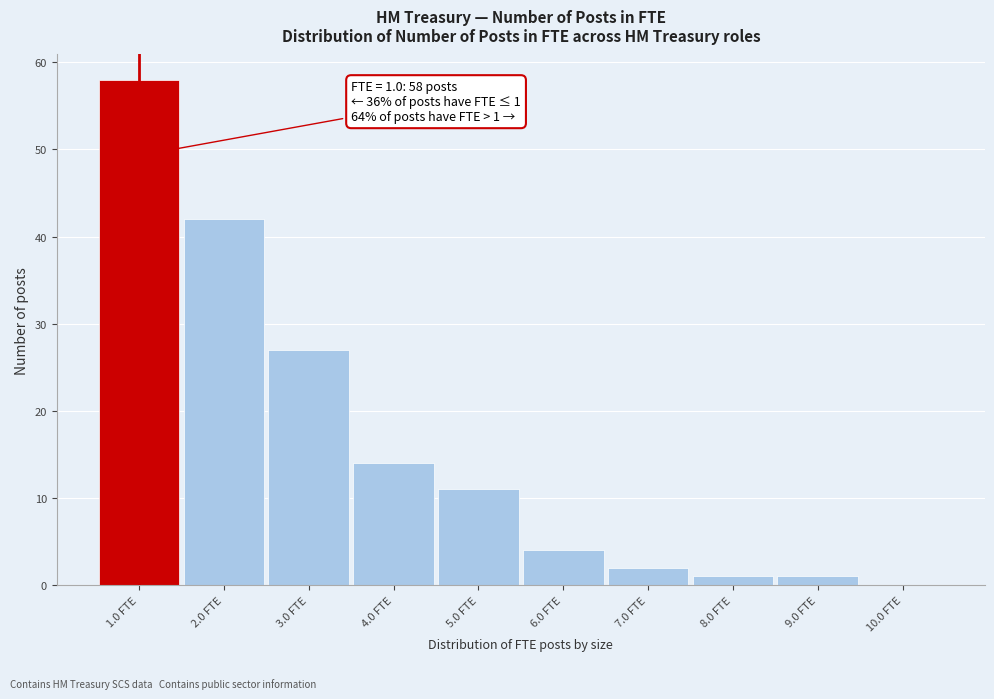

Which range on the x-axis has the tallest bar?

0.5 to 1.5